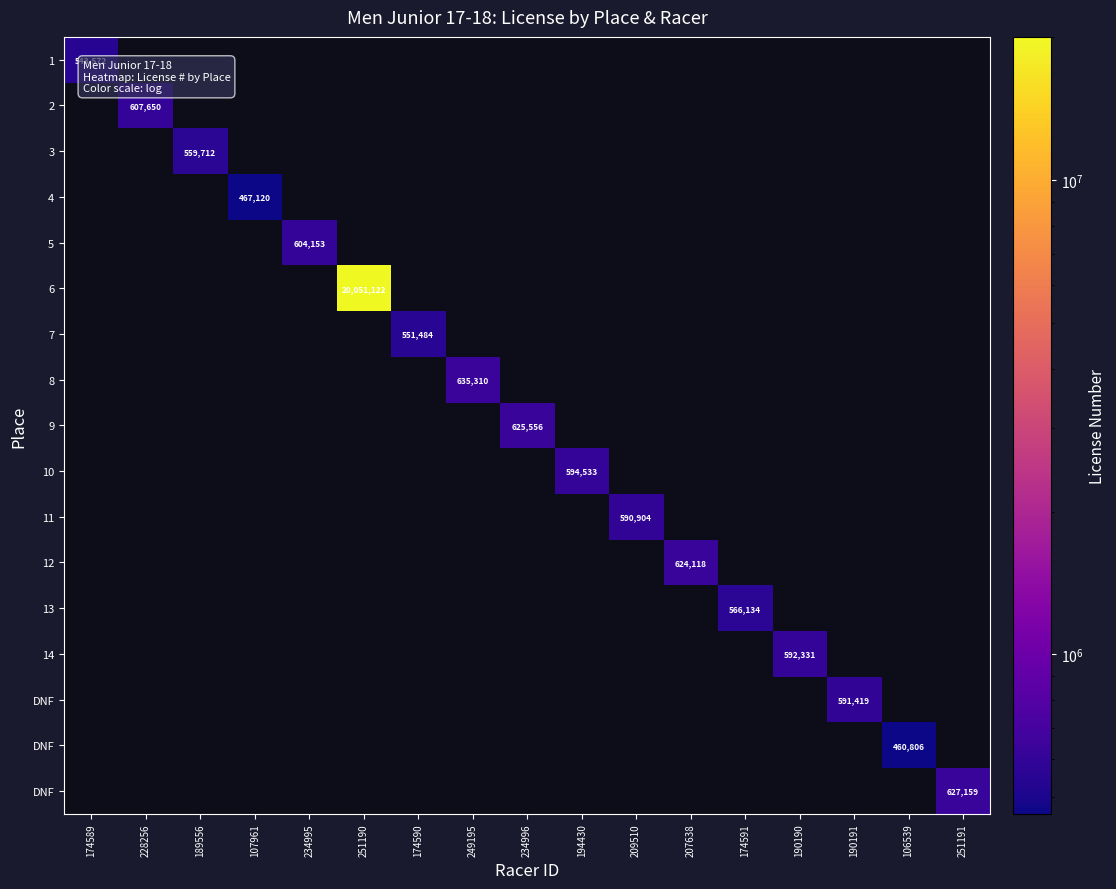

Count the number of data series in this chart.

17